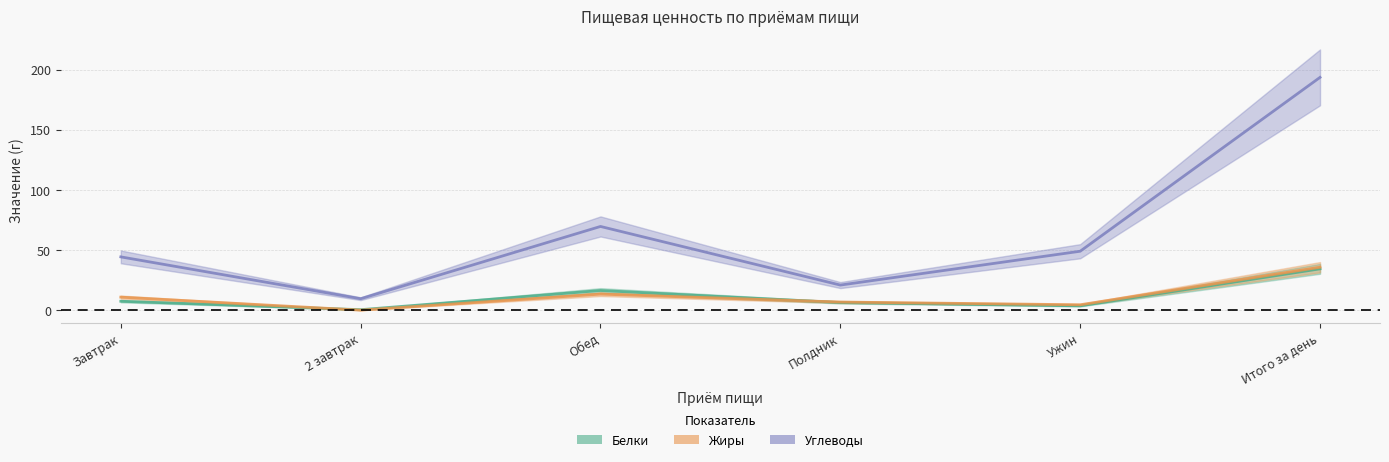

What value does the Белки series have at Ужин?

3.7